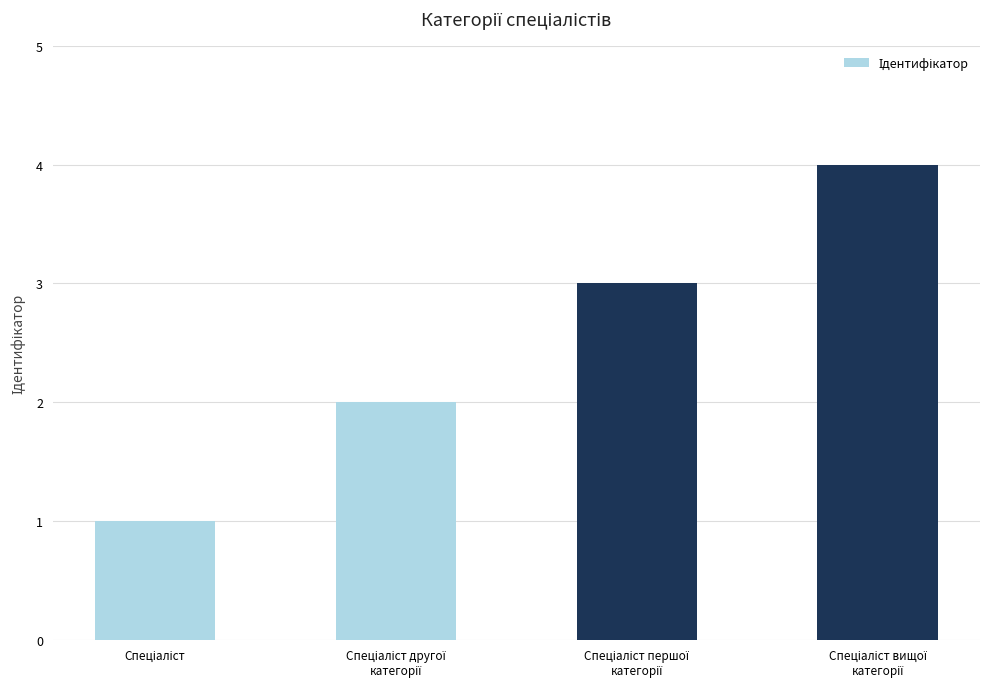

What is the maximum value shown in the chart?

4